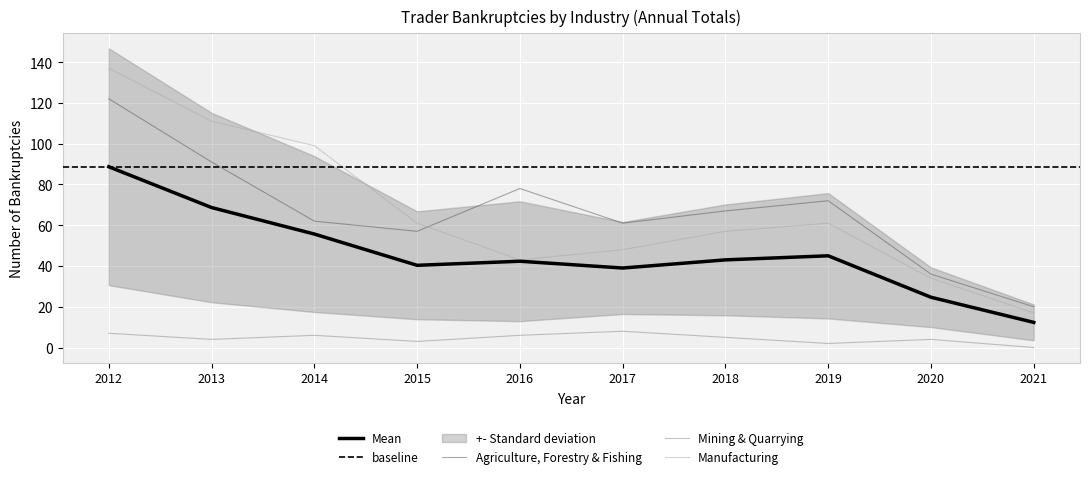

Rank the series at 2017 from highest to lowest value.

Agriculture, Forestry & Fishing, Manufacturing, Mean, Mining & Quarrying